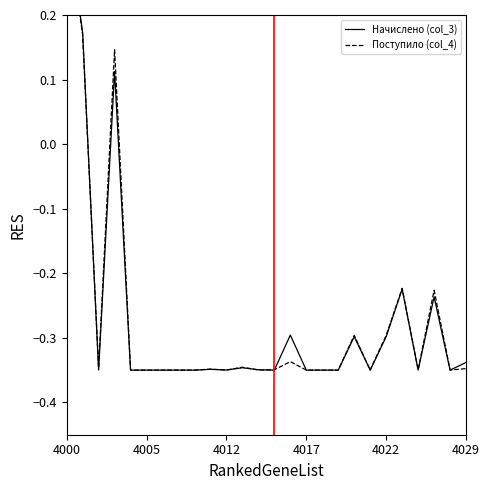

Which series has the largest total across all categories?

Начислено (col_3)